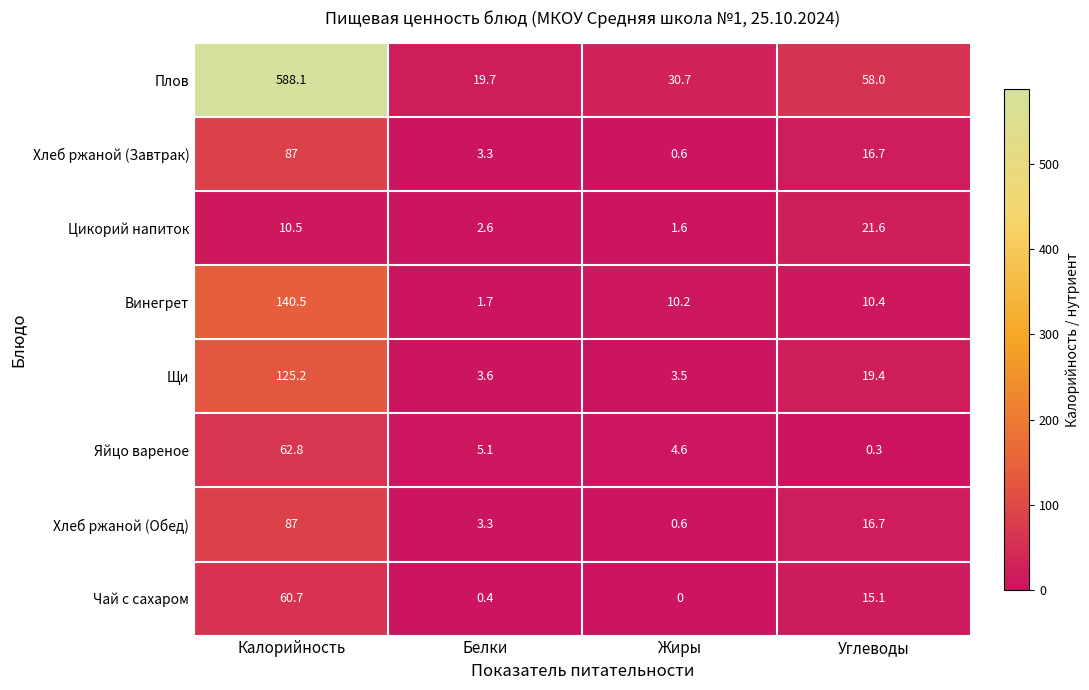

Between Белки and Углеводы, which series saw the biggest shift?

Плов